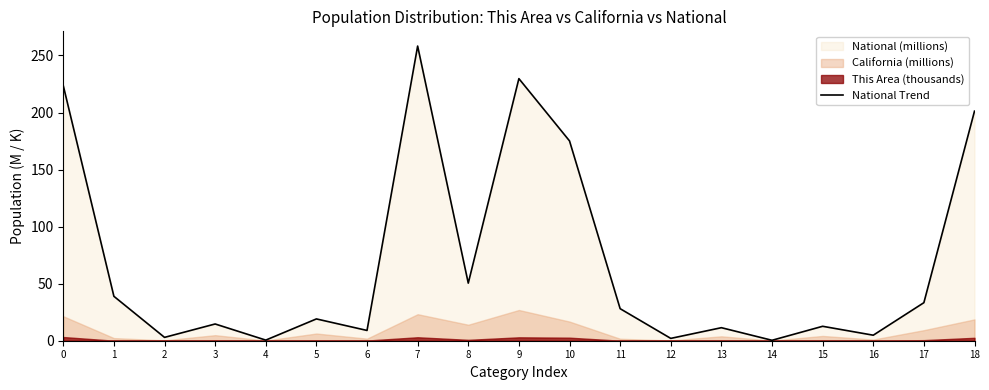

Reading right to left, list all the values displayed in this chart.

18=201.2	17=33.3	16=4.8	15=12.7	14=0.4	13=11.4	12=2.0	11=28.1	10=175.1	9=229.7	8=50.5	7=258.3	6=9.0	5=19.1	4=0.5	3=14.7	2=2.9	1=38.9	0=223.6